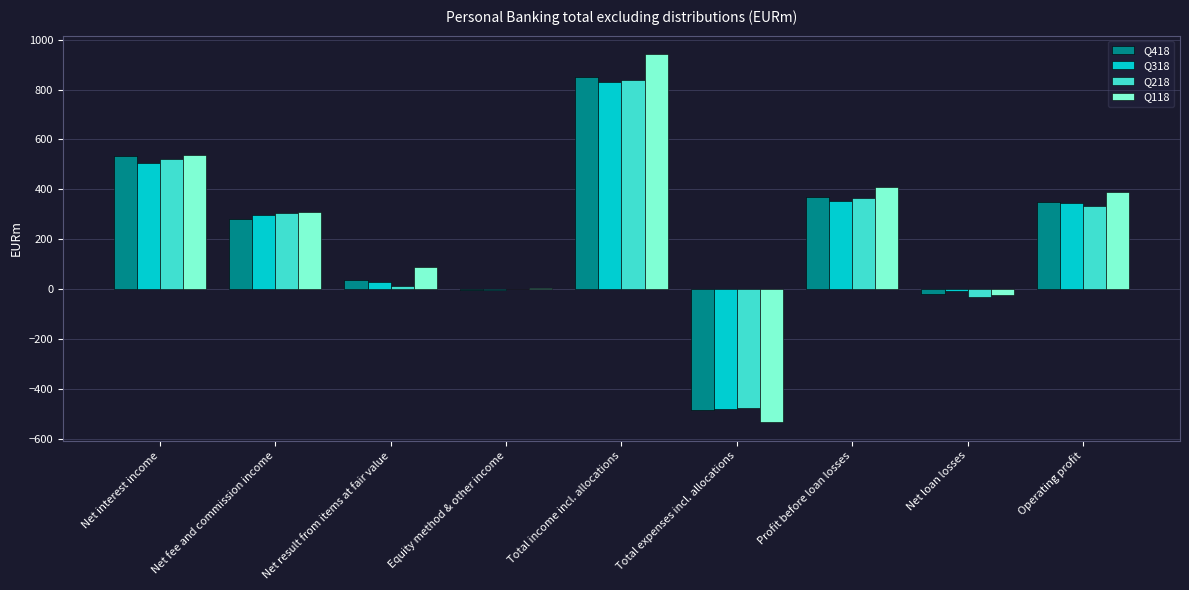

Reading left to right, transcribe all the data shown in this chart.

Q418: Net interest income=535	Net fee and commission income=281	Net result from items at fair value=38	Equity method & other income=-2	Total income incl. allocations=852	Total expenses incl. allocations=-484	Profit before loan losses=368	Net loan losses=-18	Operating profit=350
Q318: Net interest income=507	Net fee and commission income=297	Net result from items at fair value=28	Equity method & other income=-1	Total income incl. allocations=831	Total expenses incl. allocations=-477	Profit before loan losses=354	Net loan losses=-8	Operating profit=346
Q218: Net interest income=520	Net fee and commission income=305	Net result from items at fair value=14	Equity method & other income=1	Total income incl. allocations=840	Total expenses incl. allocations=-475	Profit before loan losses=365	Net loan losses=-30	Operating profit=335
Q118: Net interest income=539	Net fee and commission income=308	Net result from items at fair value=88	Equity method & other income=7	Total income incl. allocations=942	Total expenses incl. allocations=-532	Profit before loan losses=410	Net loan losses=-22	Operating profit=388